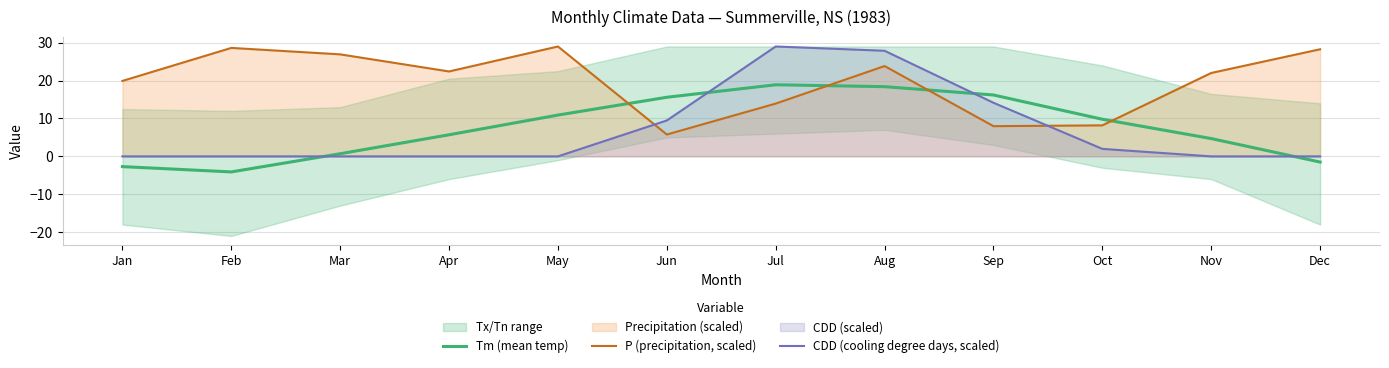

Reading left to right, extract all data points from this chart.

Tm (mean temp): Jan=-2.7	Feb=-4.1	Mar=0.7	Apr=5.7	May=10.9	Jun=15.6	Jul=18.9	Aug=18.4	Sep=16.2	Oct=9.8	Nov=4.7	Dec=-1.5
P (precipitation, scaled): Jan=19.9	Feb=28.6	Mar=26.9	Apr=22.4	May=29.0	Jun=5.8	Jul=13.9	Aug=23.8	Sep=8.0	Oct=8.2	Nov=22.0	Dec=28.3
CDD (cooling degree days, scaled): Jan=0.0	Feb=0.0	Mar=0.0	Apr=0.0	May=0.0	Jun=9.5	Jul=29.0	Aug=27.9	Sep=14.1	Oct=2.0	Nov=0.0	Dec=0.0